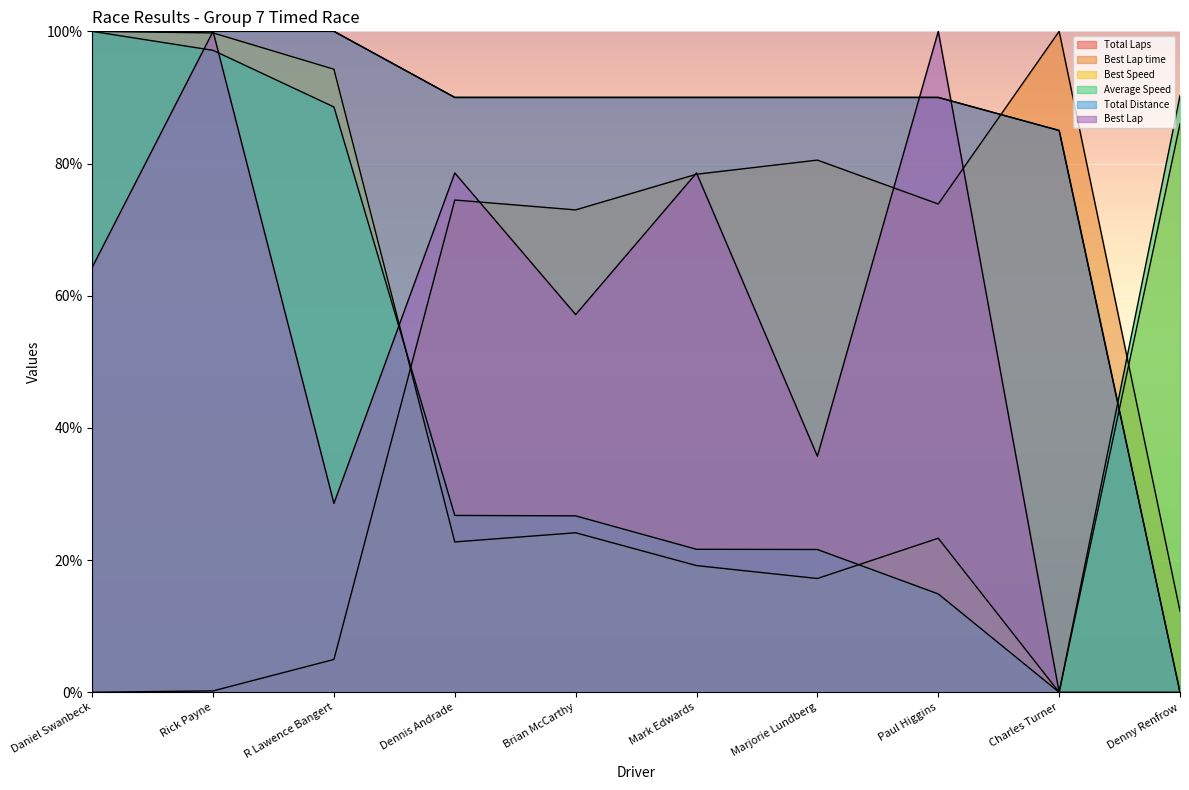

How many times do Best Lap and Average Speed cross each other?

3